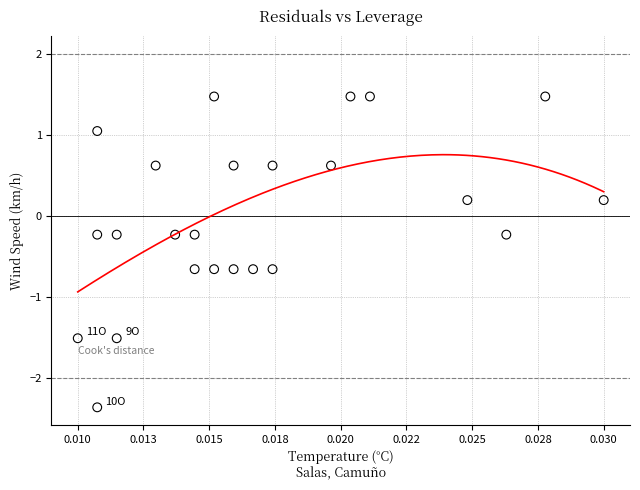

What is the range of Y values (max minus min)?

3.8